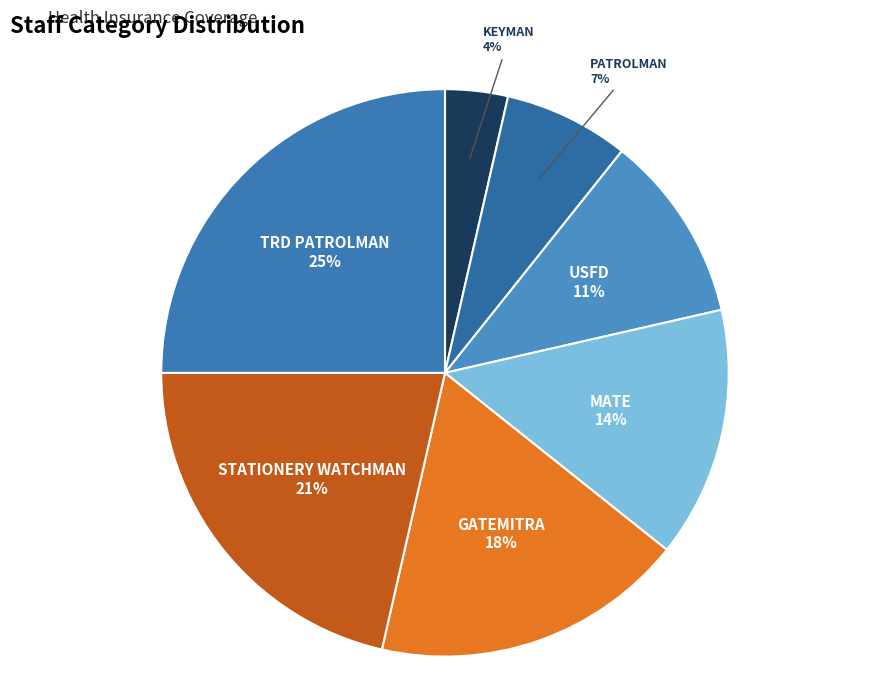

To the nearest percent, what is the average slice percentage?

14%